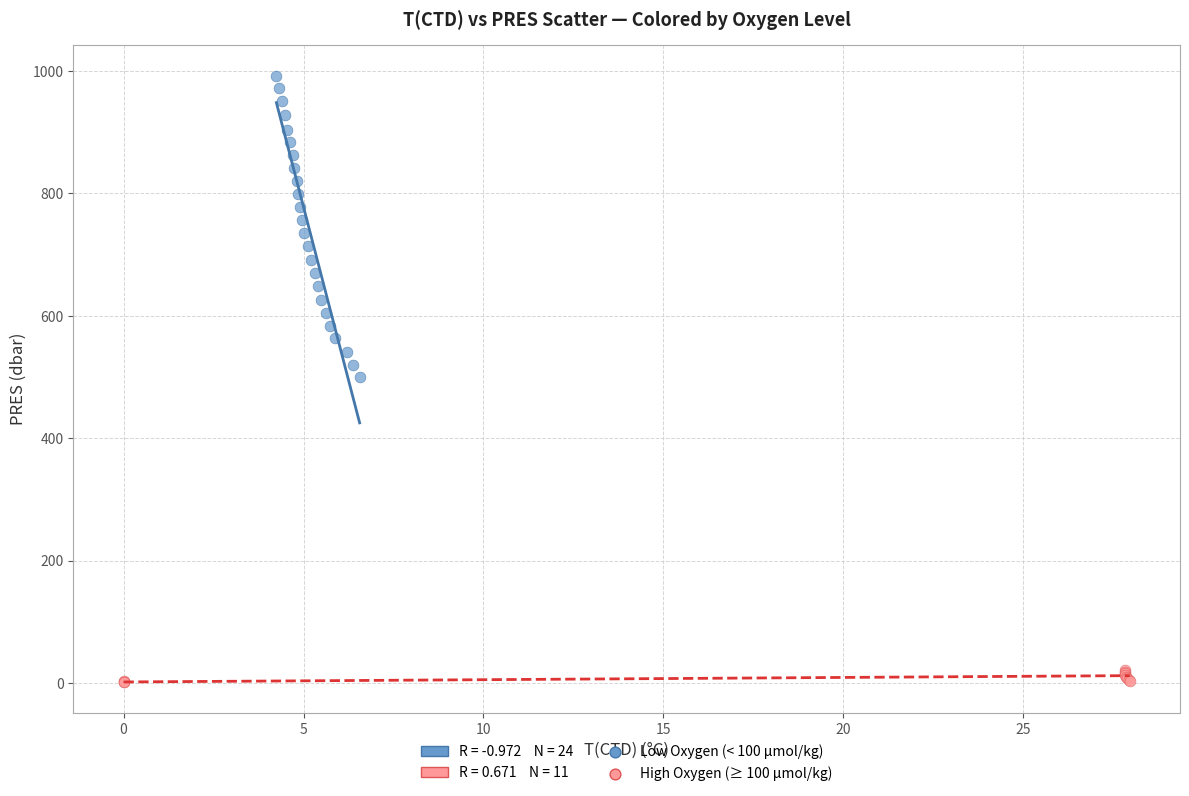

Which series contains the lowest Y value?

High Oxygen (≥ 100 µmol/kg)